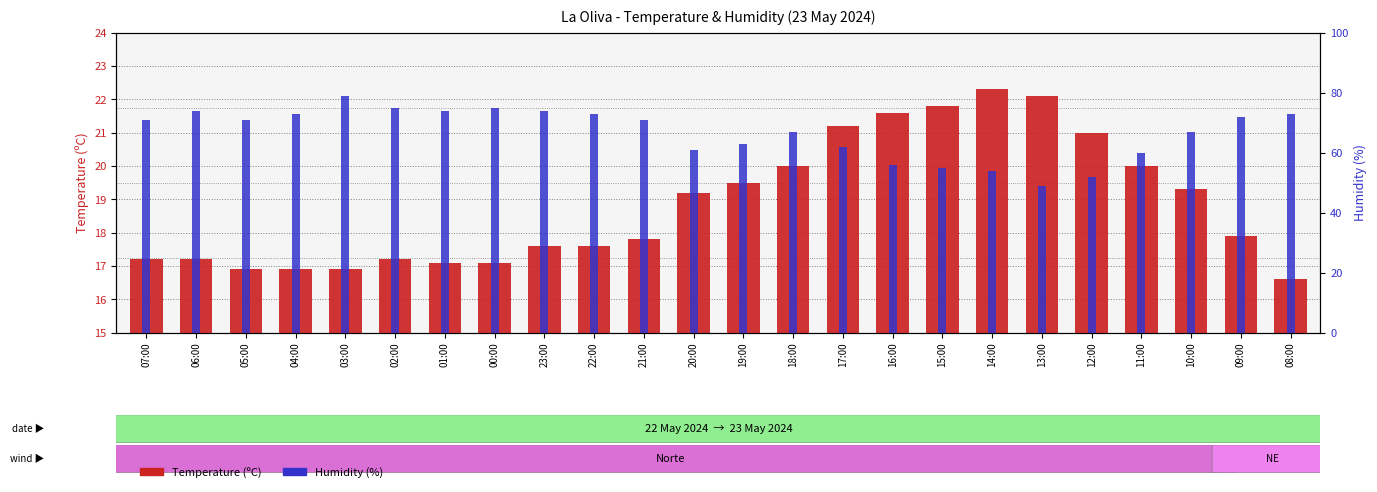

What is the maximum value for Humidity (%)?

79.0